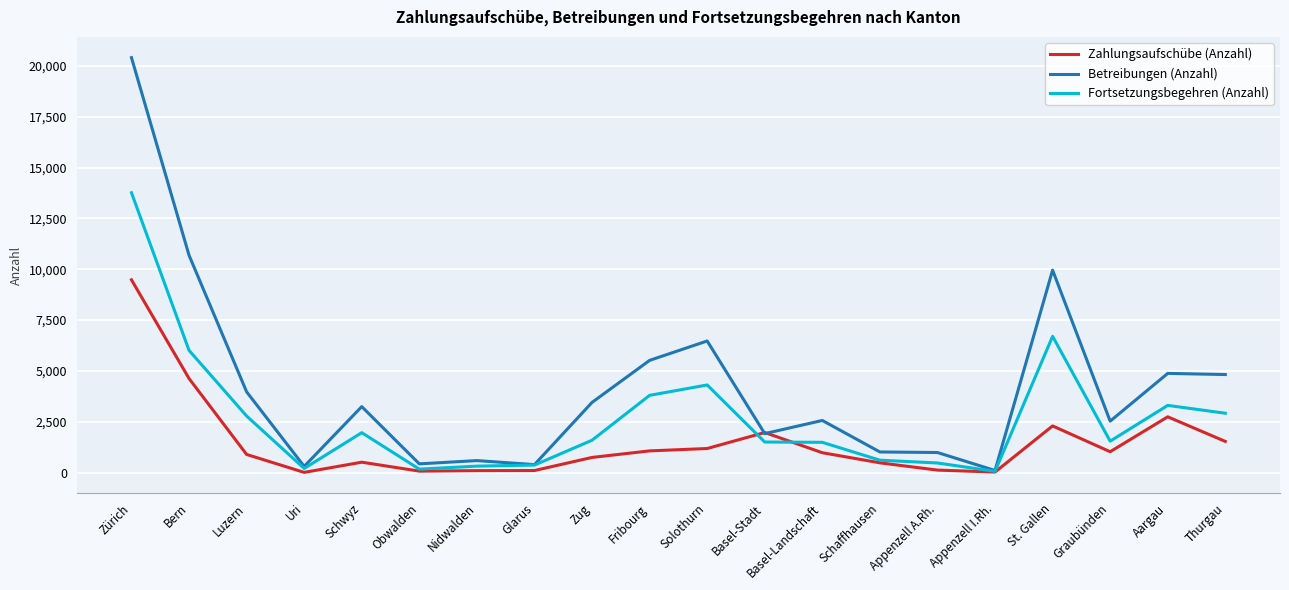

At Luzern, list the series in order from largest to smallest.

Betreibungen (Anzahl), Fortsetzungsbegehren (Anzahl), Zahlungsaufschübe (Anzahl)